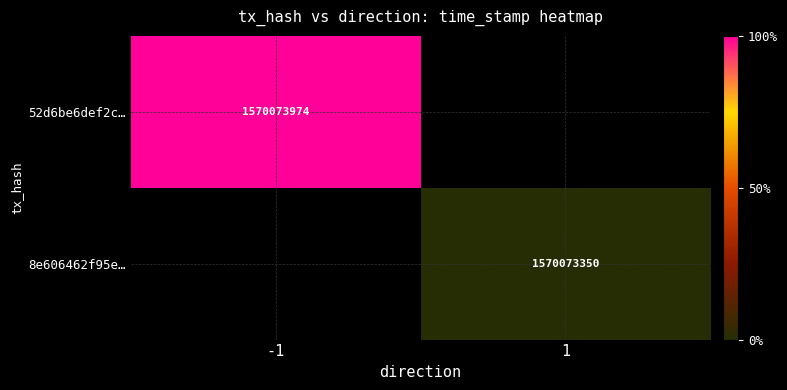

How many values in 52d6be6def2c6bca4125eaec765969da7a98bef are above zero?

1